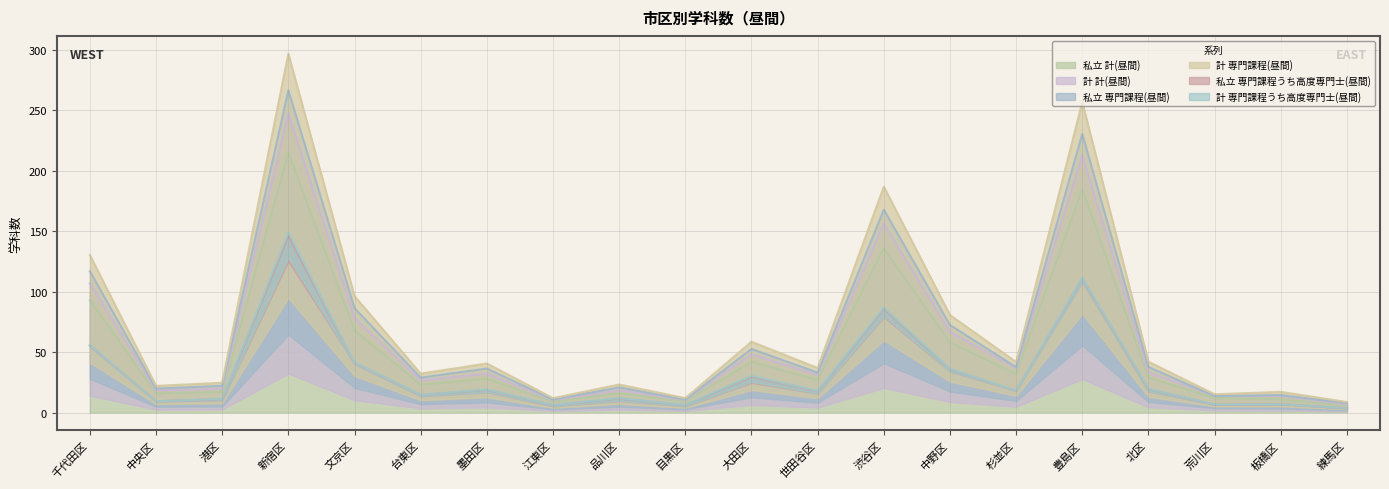

What is the highest value of the 計 計(昼間) series?

247.2